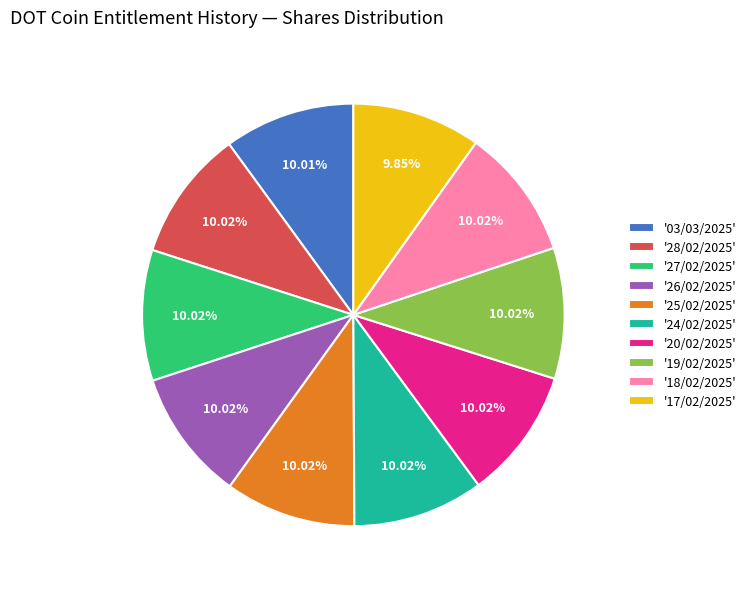

Is there any slice that represents more than half of the pie?

No